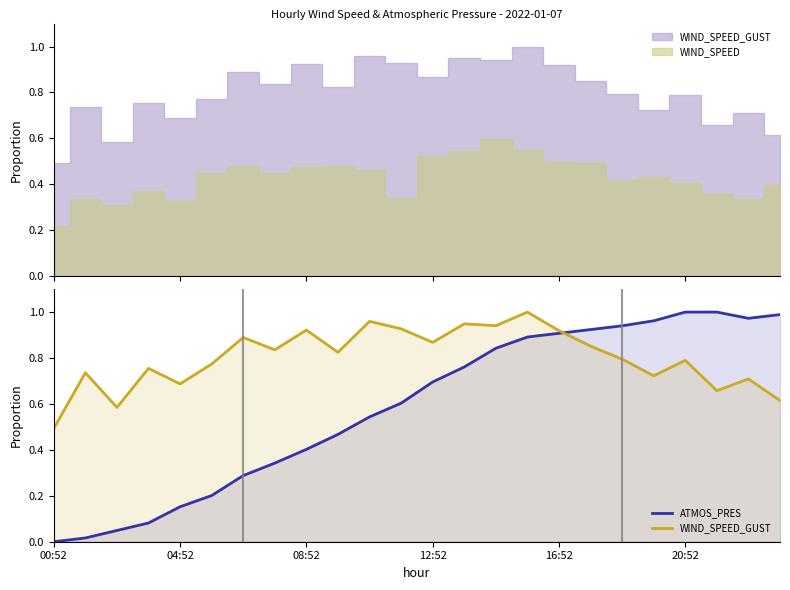

Which has a higher value, 11 or 16?

16